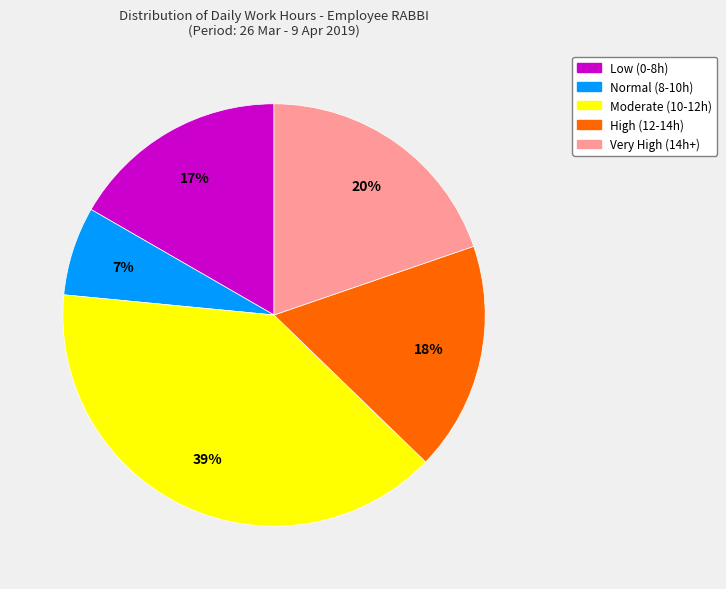

Is there any slice that represents more than half of the pie?

No